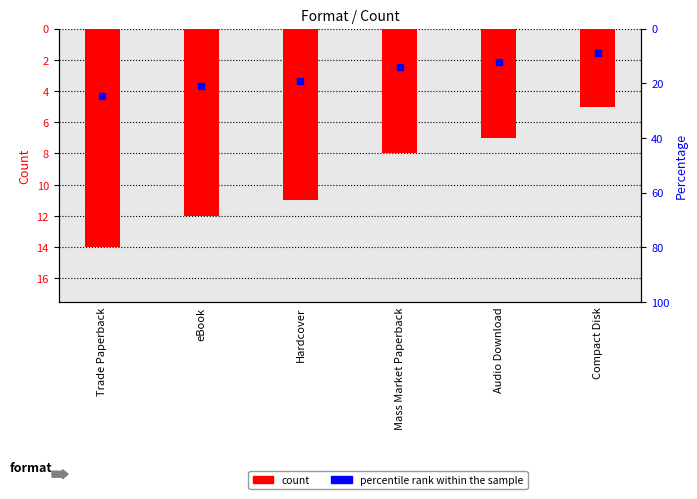

What is the sum of all count values?

57.0